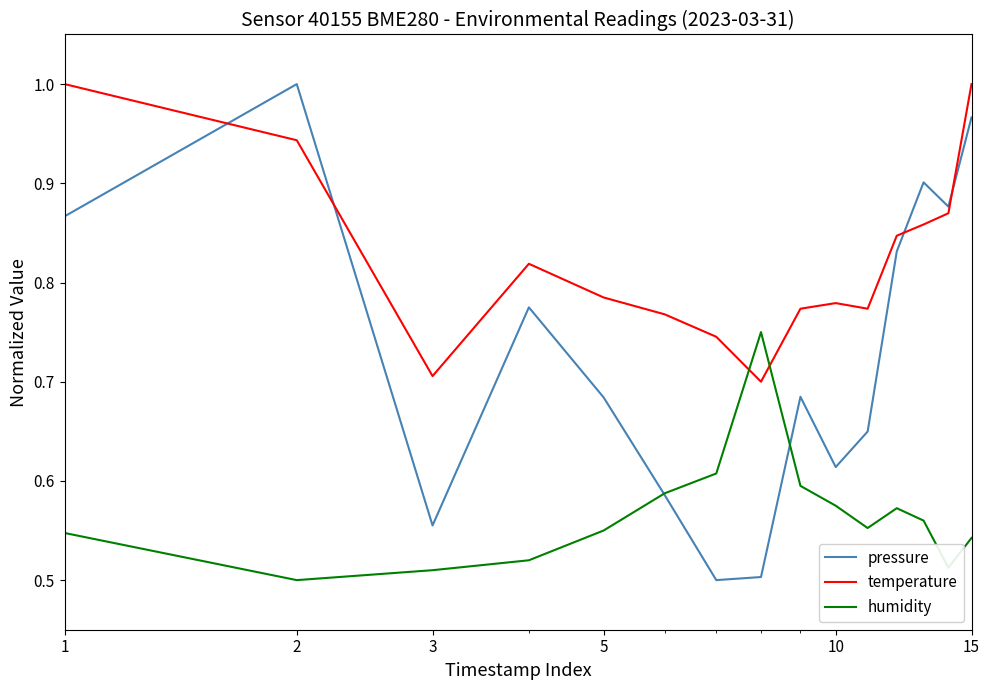

How many times do pressure and temperature cross each other?

4